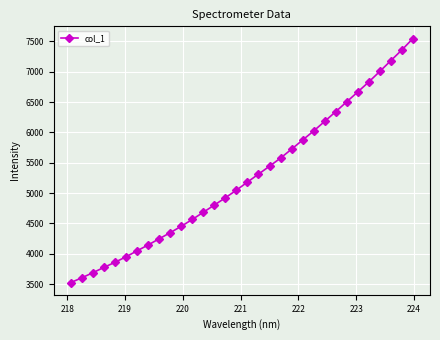

How many categories are shown in the chart?

32